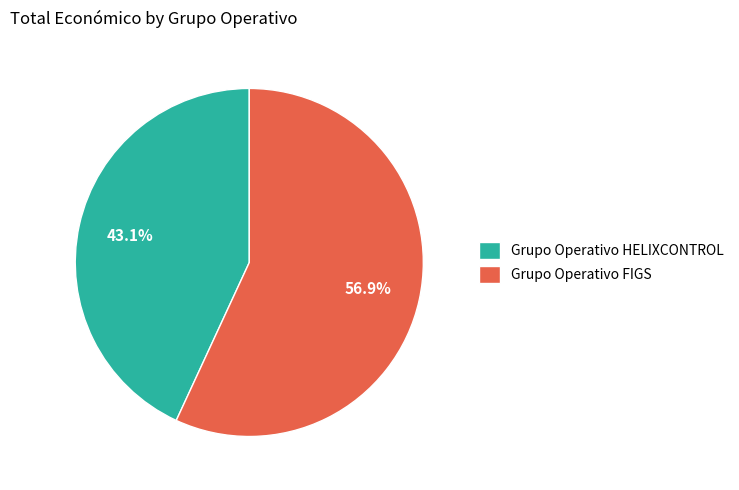

How many segments does this pie chart have?

2